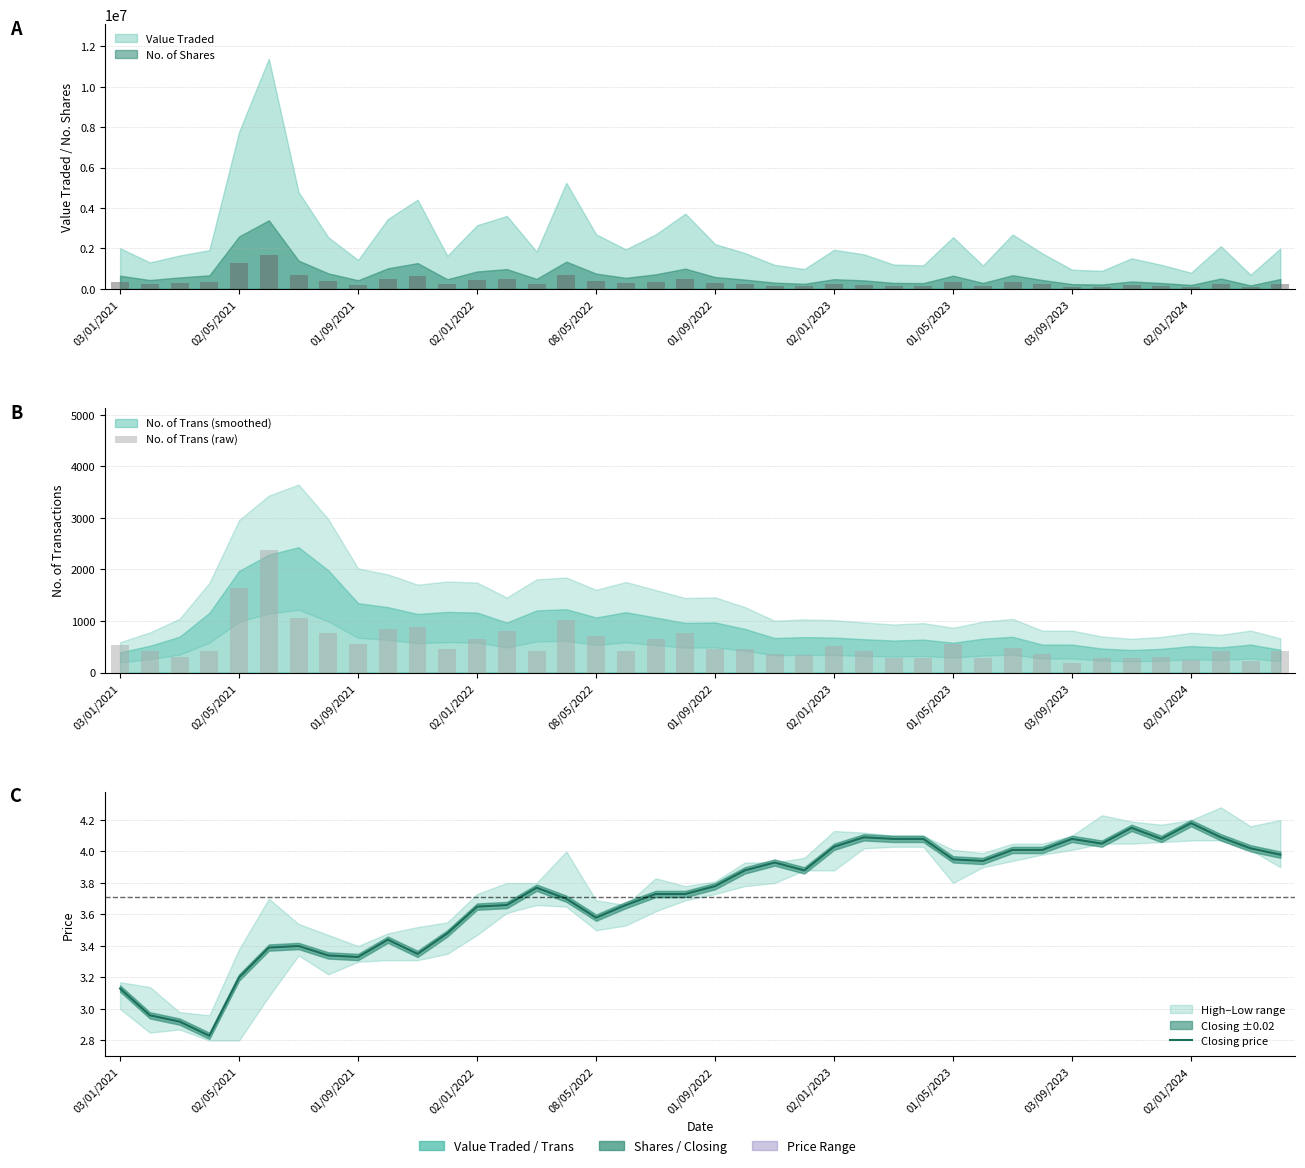

How many data points in No. of Trans (raw) are above 448?

20